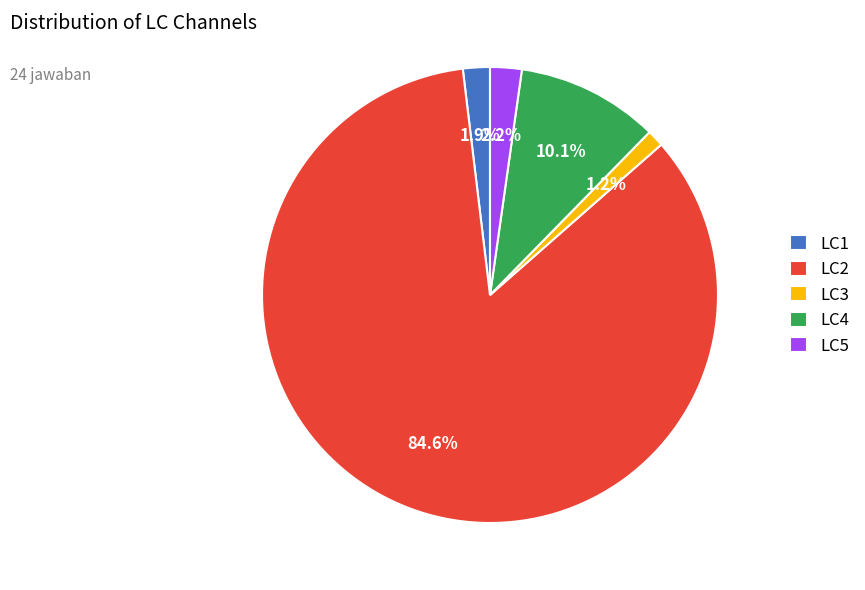

How many slices are in this pie chart?

5